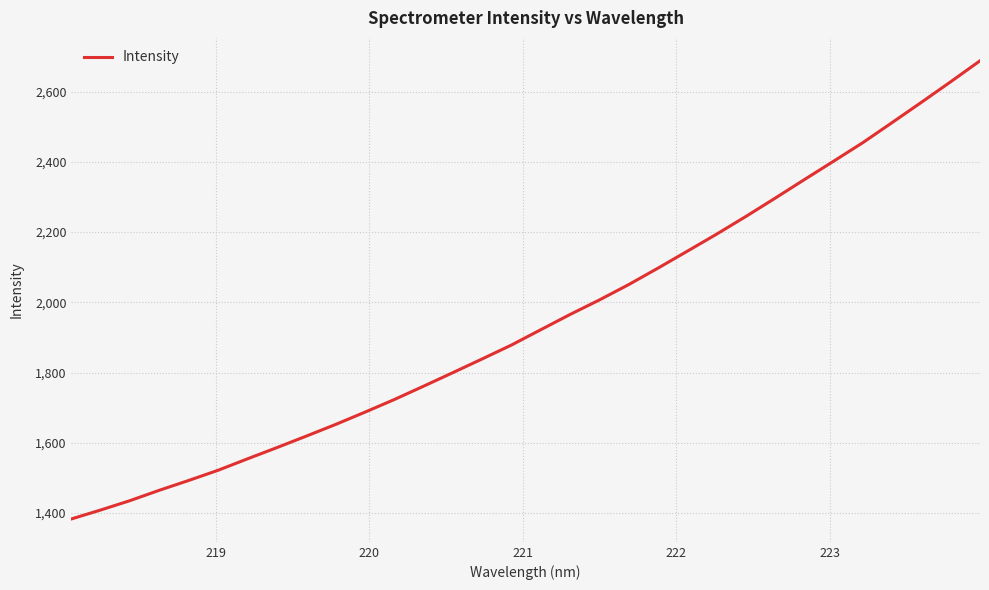

What is the difference between the maximum and minimum values?

1305.3